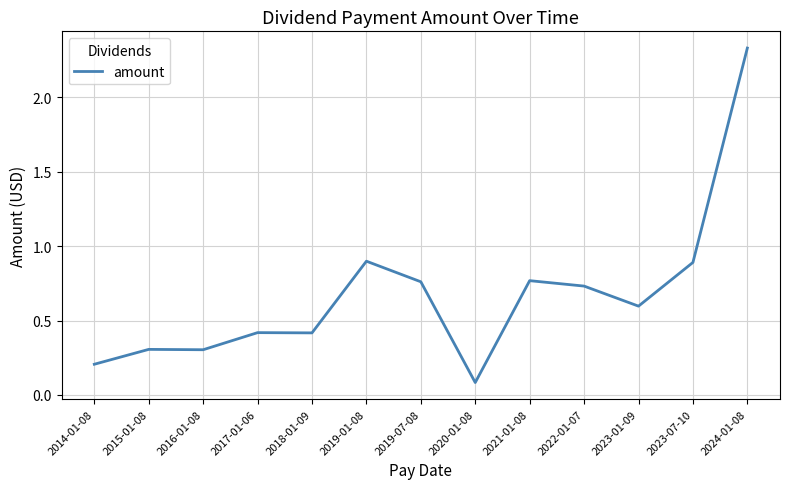

What position from the left is 2022-01-07?

10